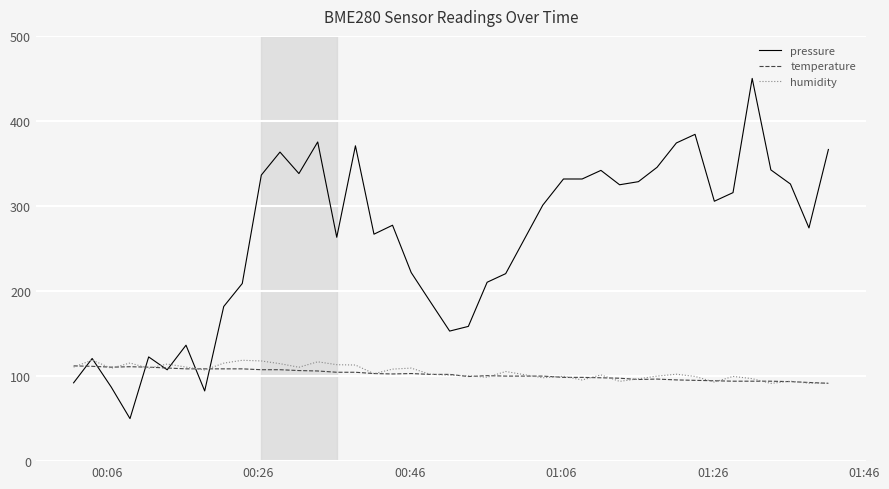

What is the smallest value displayed?

50.0